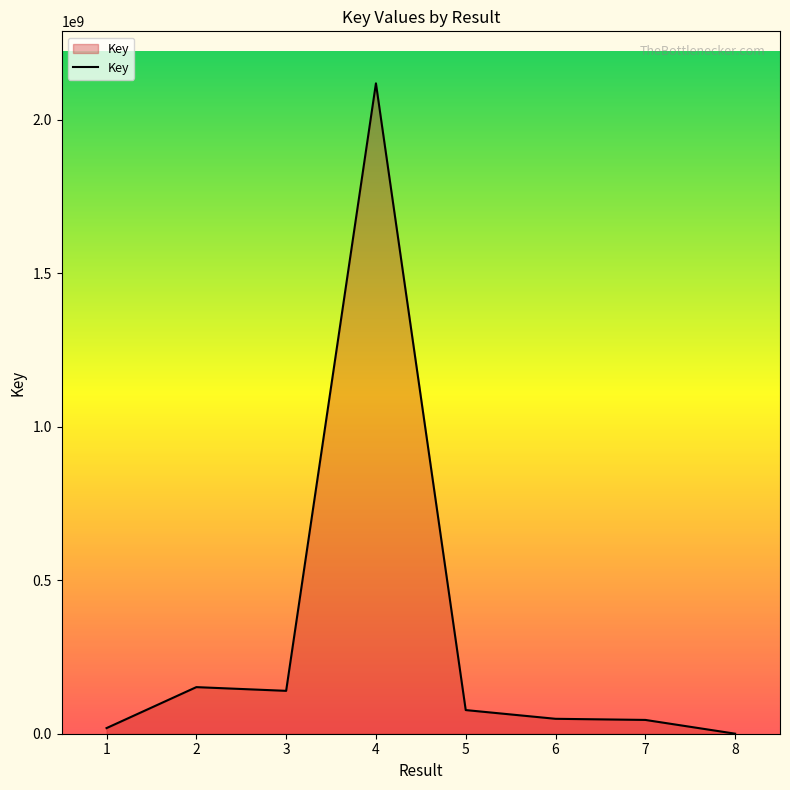

Approximately how many times larger is the value at 4 compared to 3?

15.2